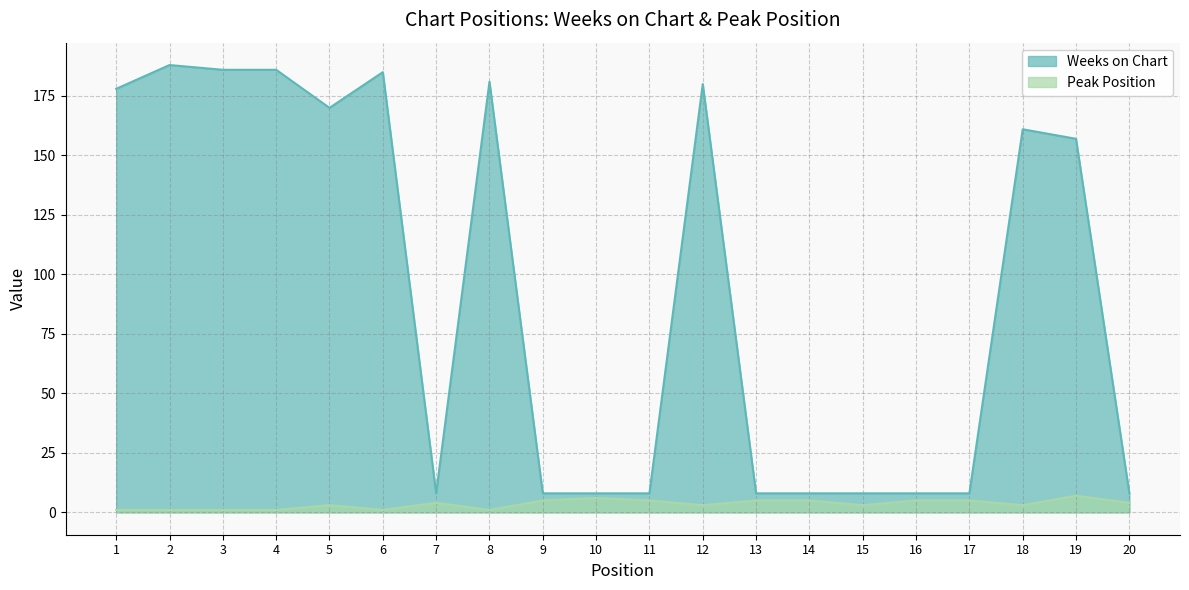

The Peak Position series shows 3 at 15. True or false?

True